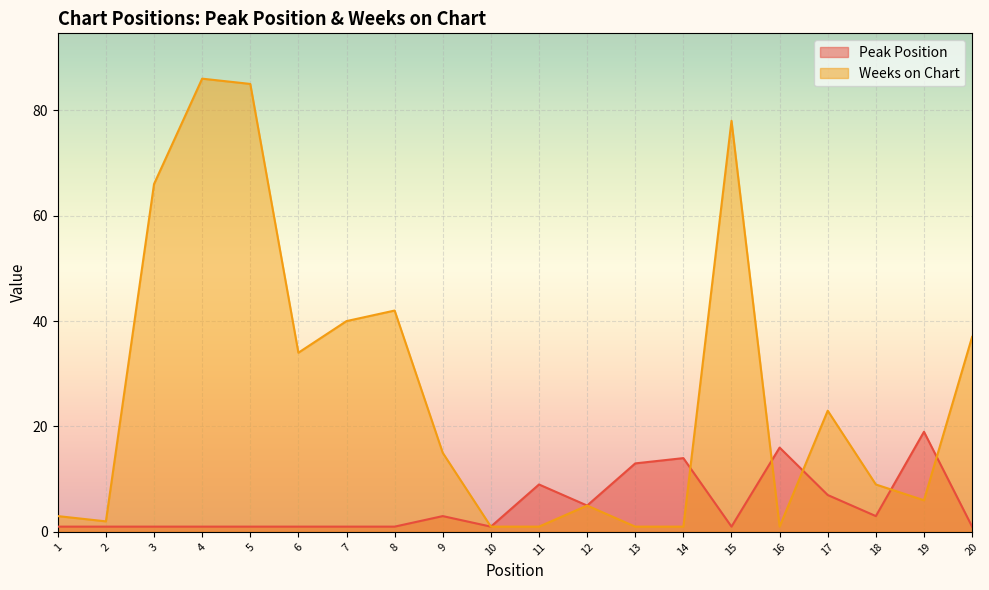

Between 19 and 20, which series saw the biggest shift?

Weeks on Chart